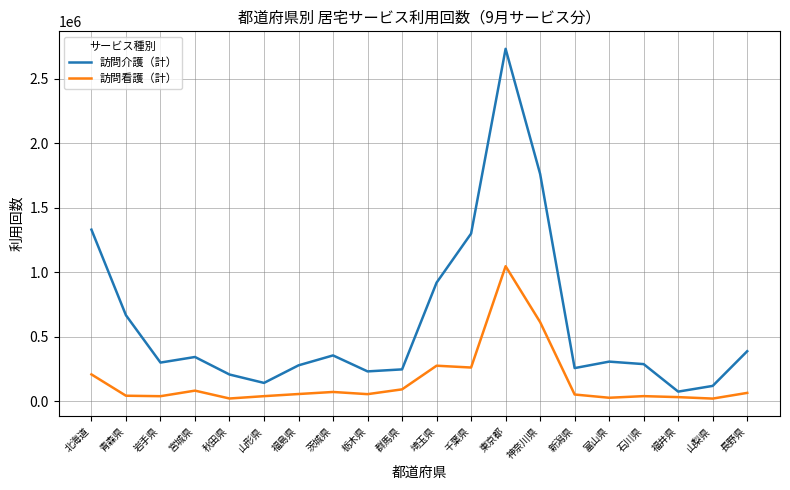

Which category has the highest value in the 訪問介護（計） series?

東京都